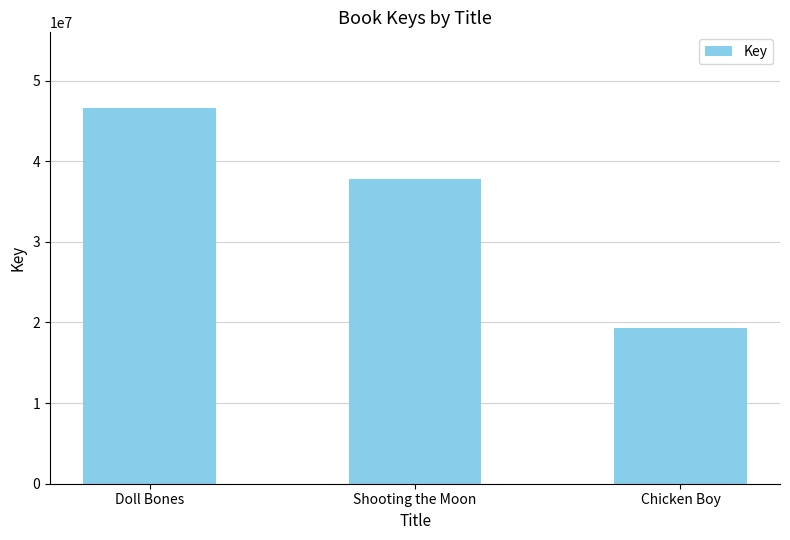

Approximately how many times larger is the value at Shooting the Moon compared to Doll Bones?

0.8